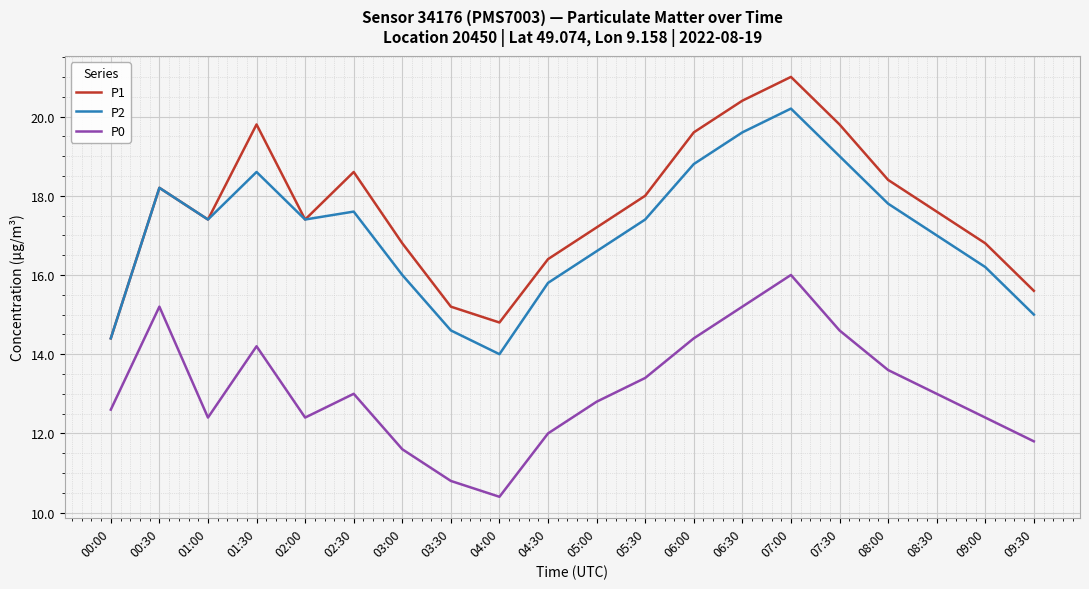

At which category does P2 reach its first local valley?

01:00